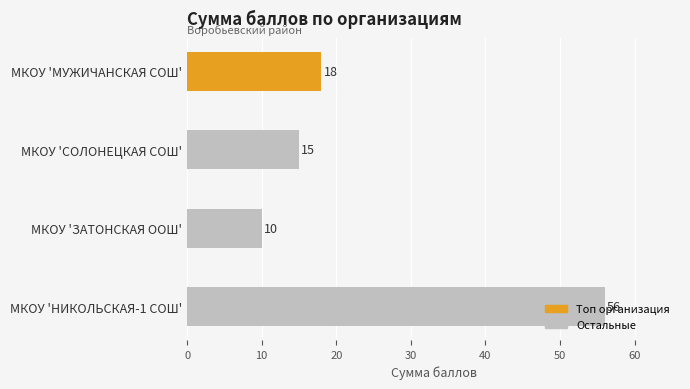

What is the minimum value shown in the chart?

10